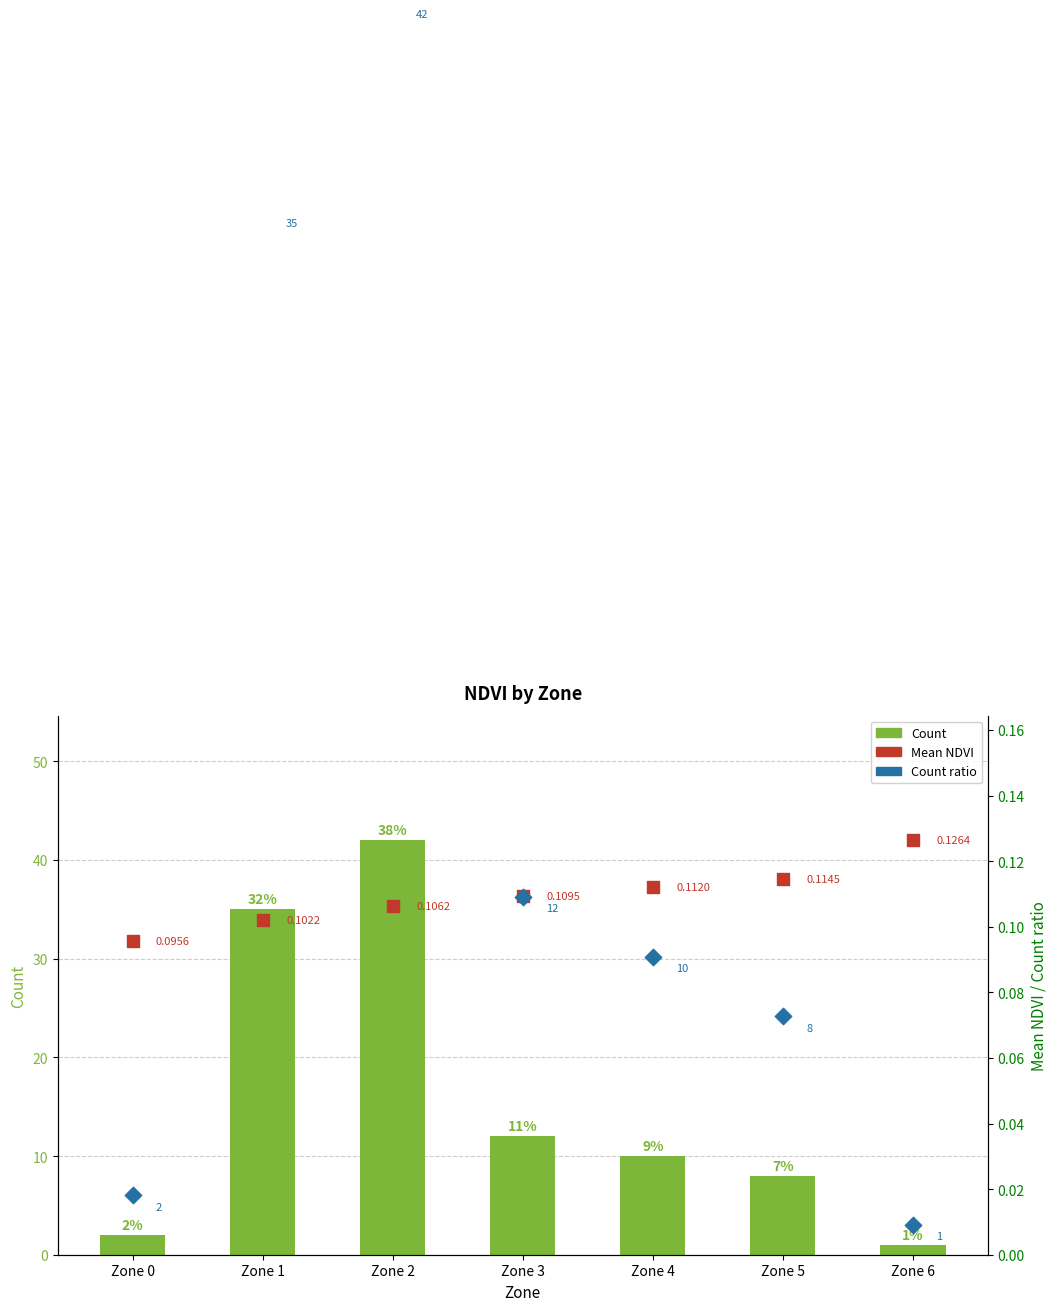

Which series contains the highest Y value?

Count